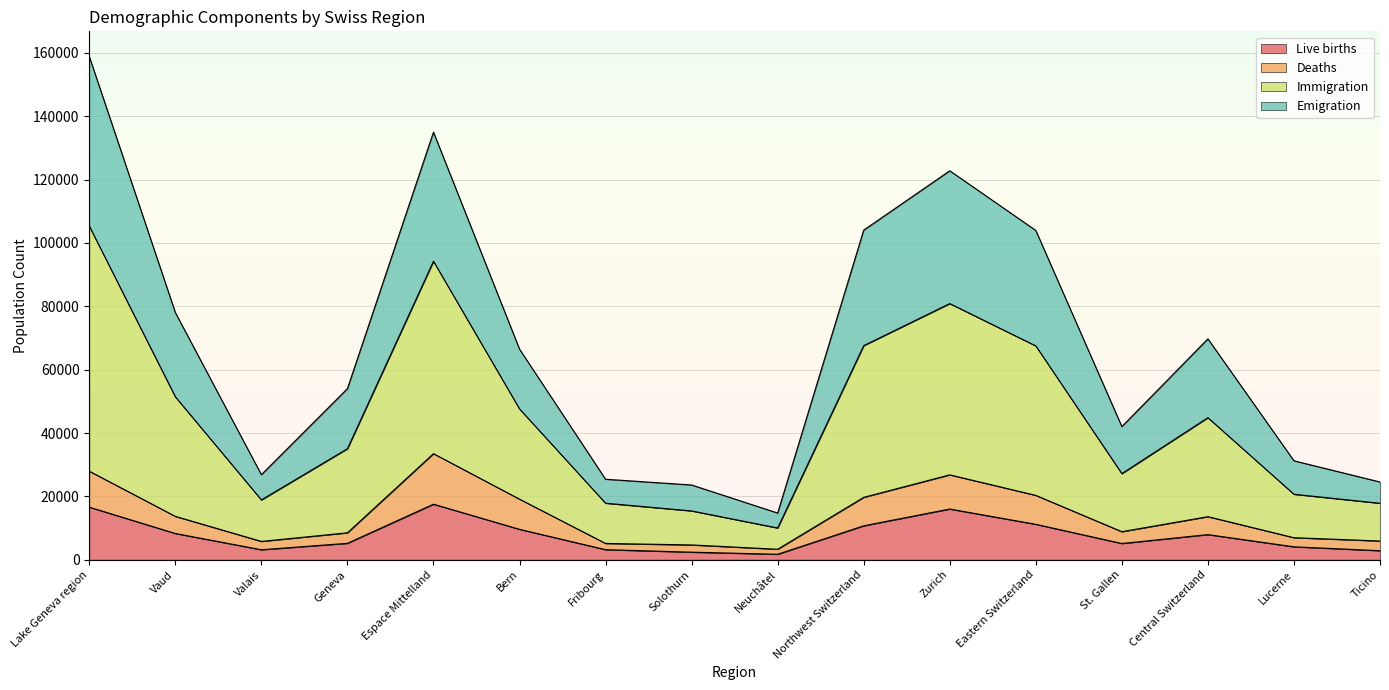

At which category is the sum across all series the highest?

Lake Geneva region